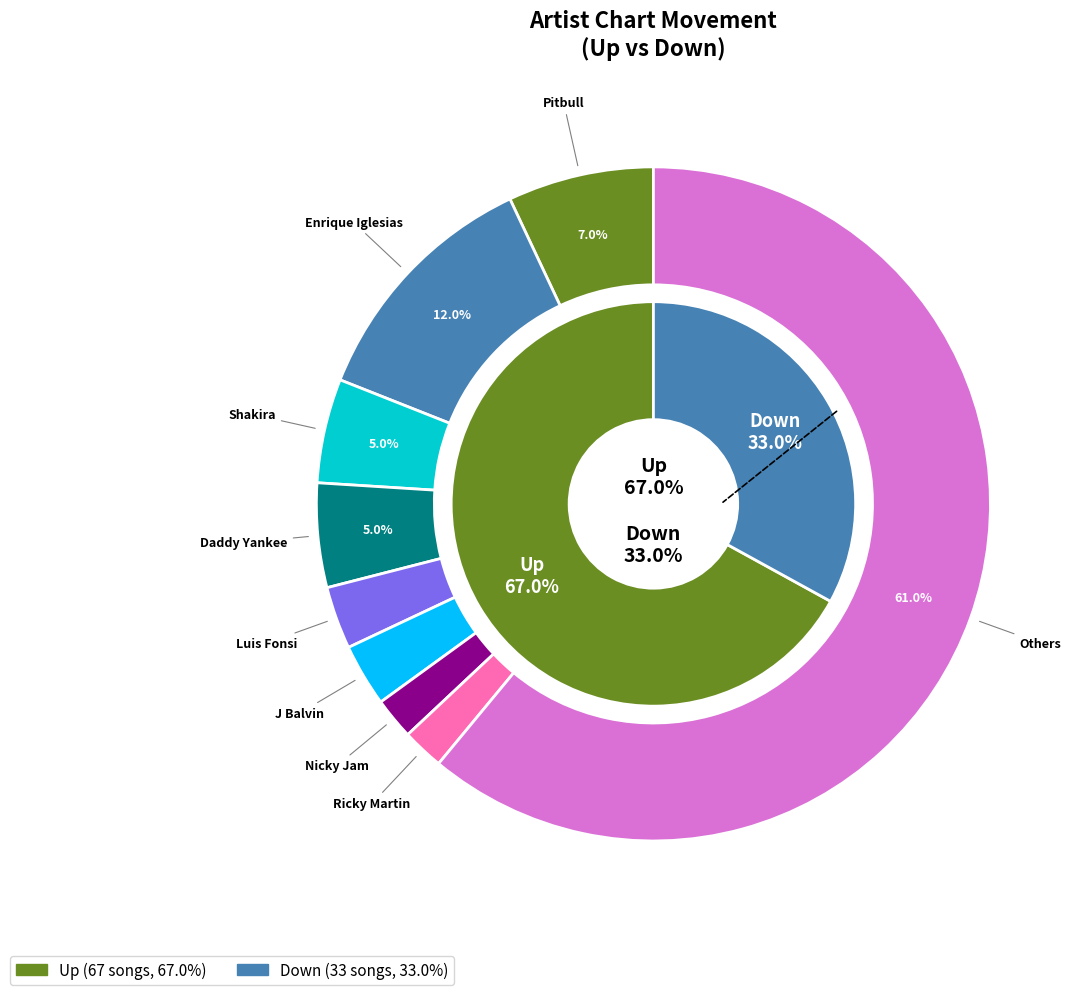

To the nearest percent, what is the combined percentage of up and down?

100%